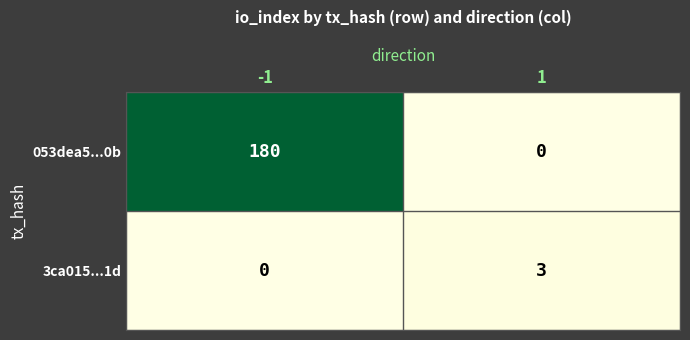

What is the total value across all series at -1?

180